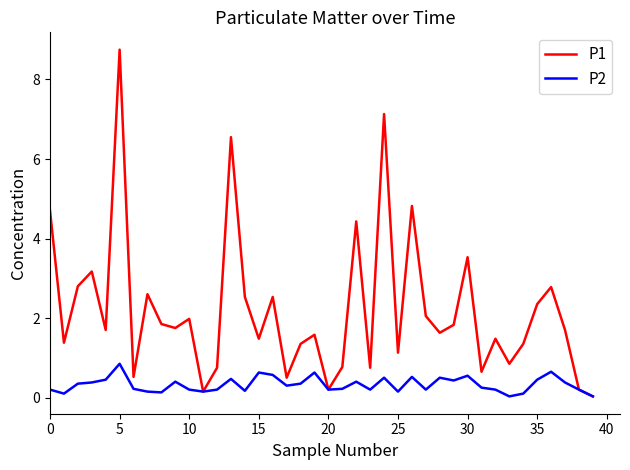

Which series has the largest range (max minus min)?

P1